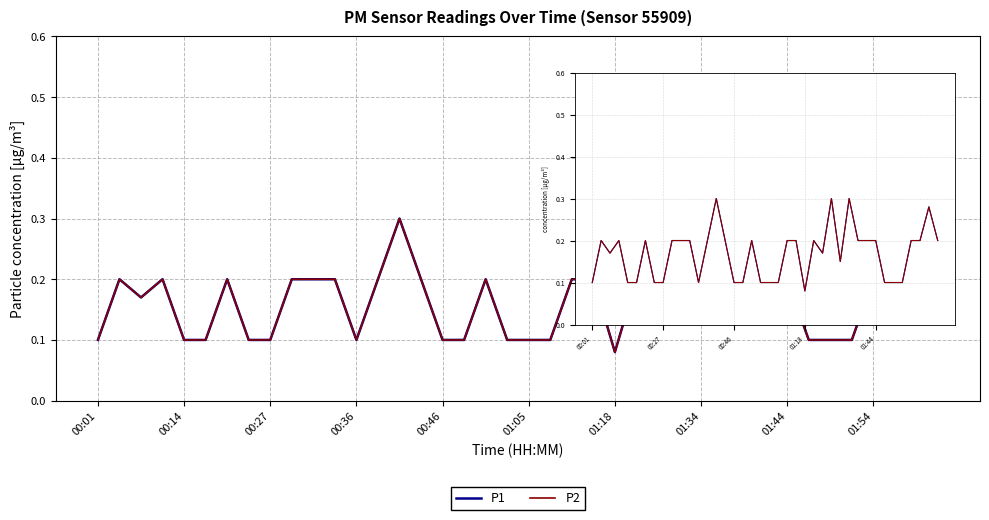

Is this an area chart (filled region under the line)?

No